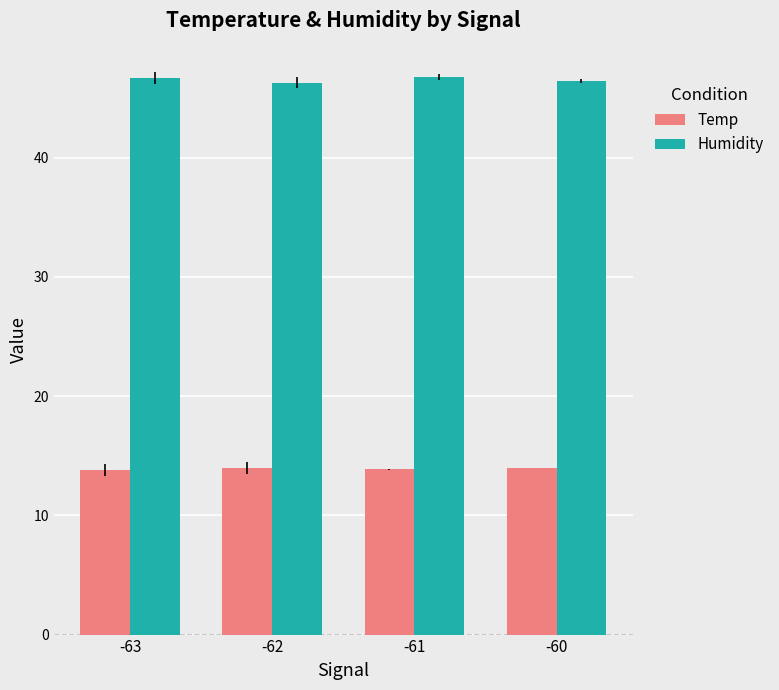

Which series has the largest total across all categories?

Humidity